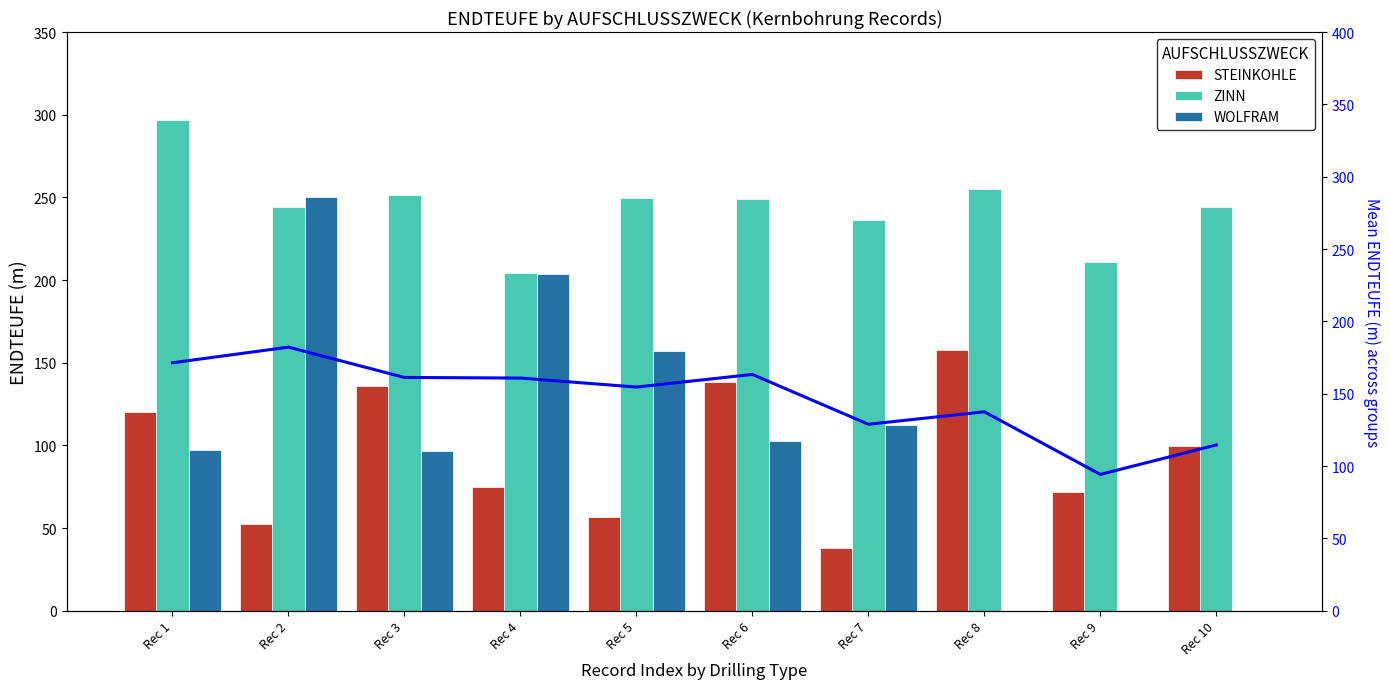

Reading left to right, transcribe all the data shown in this chart.

STEINKOHLE: 120.2	52.4	135.8	75.0	56.7	138.3	38.2	157.4	72.0	99.9
ZINN: 296.8	244.1	251.2	204.0	249.8	249.0	236.1	255.1	210.7	243.9
WOLFRAM: 97.2	250.1	96.7	203.5	157.2	102.7	112.4	0.0	0.0	0.0